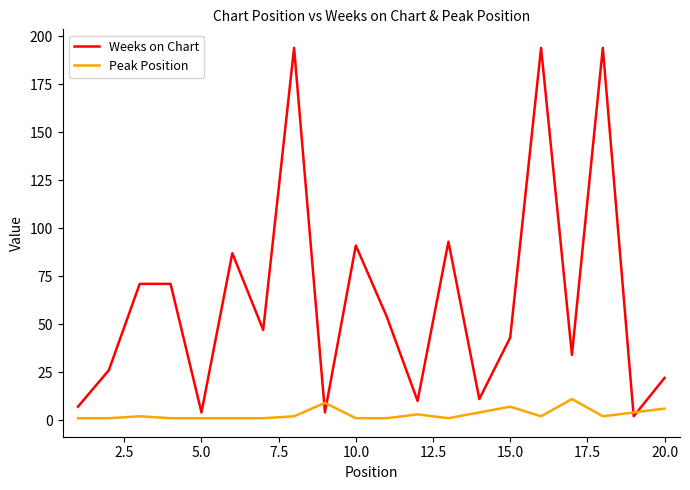

True or false: Weeks on Chart has more than 2 points higher than both neighbors.

True